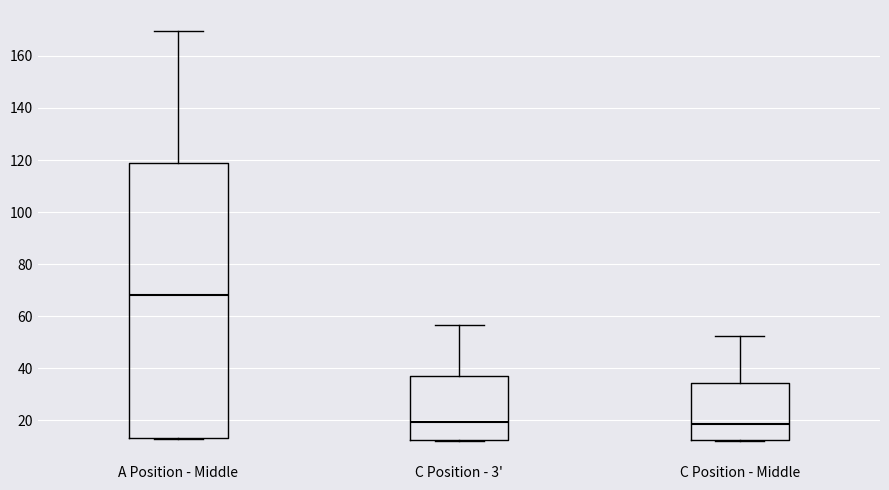

Which box's median line is the highest?

A Position - Middle